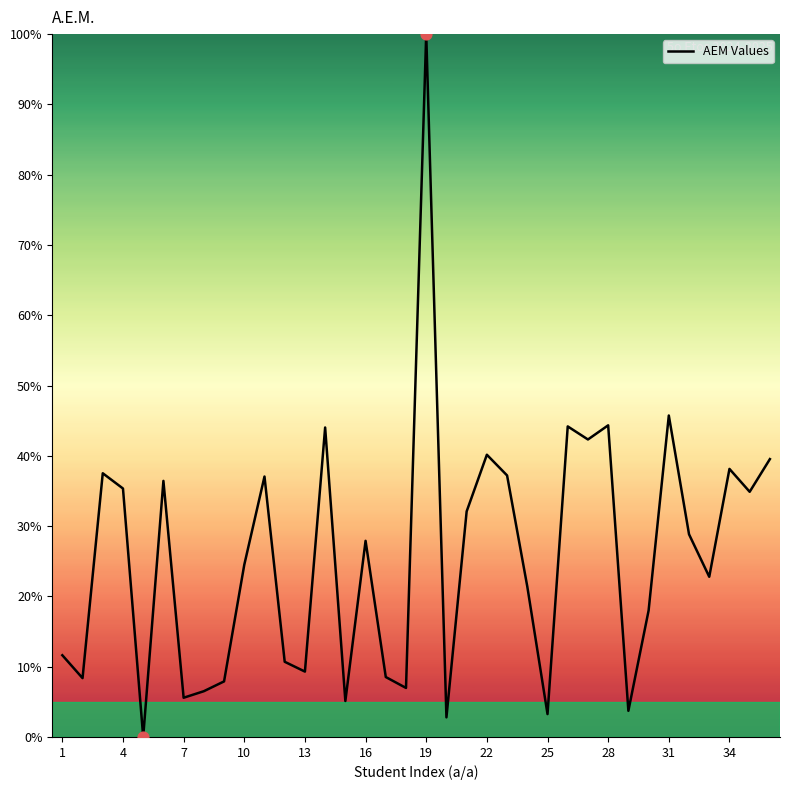

What is the greatest value displayed?

100.0